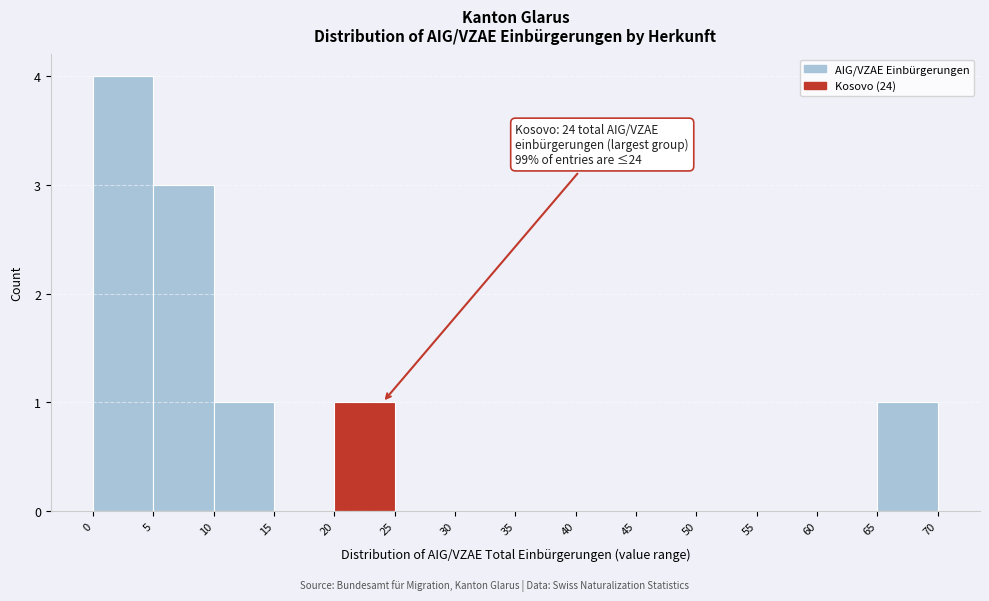

Over which range of the x-axis is the bar tallest?

0 to 5